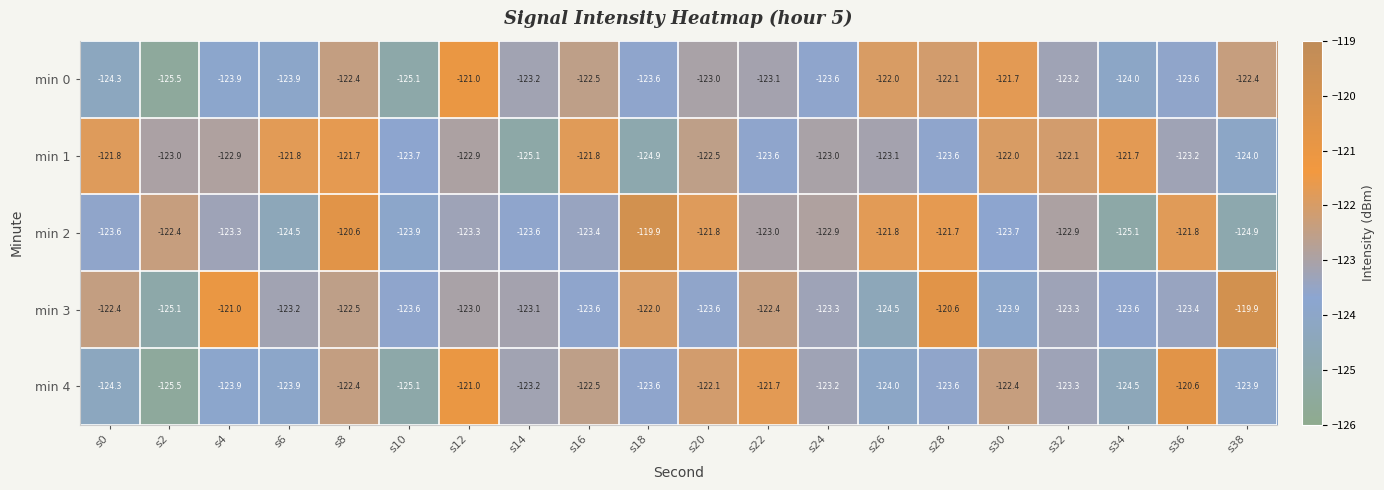

What is the difference between the min 0 values at s26 and s2?

3.5